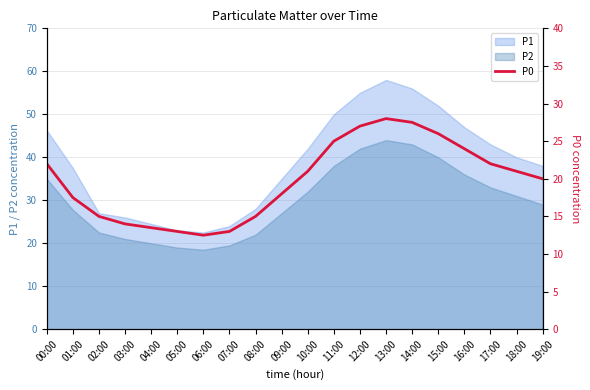

At which category does the data reach its first local valley?

06:00